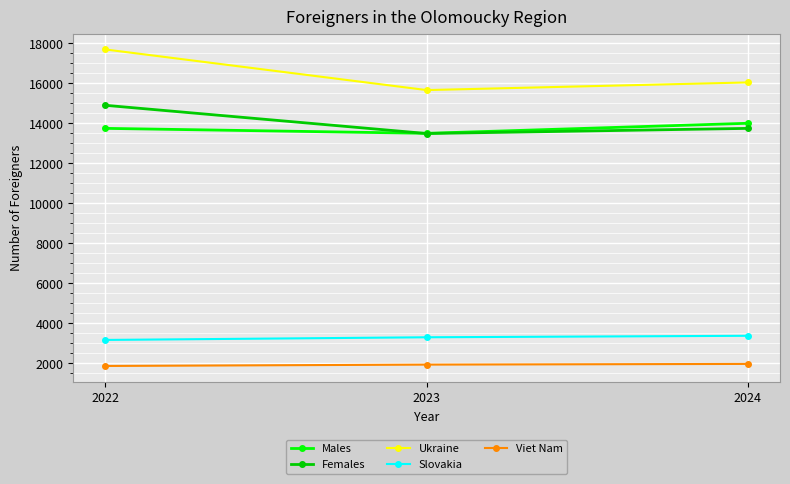

What is the difference between the Females values at 2022 and 2024?

1155